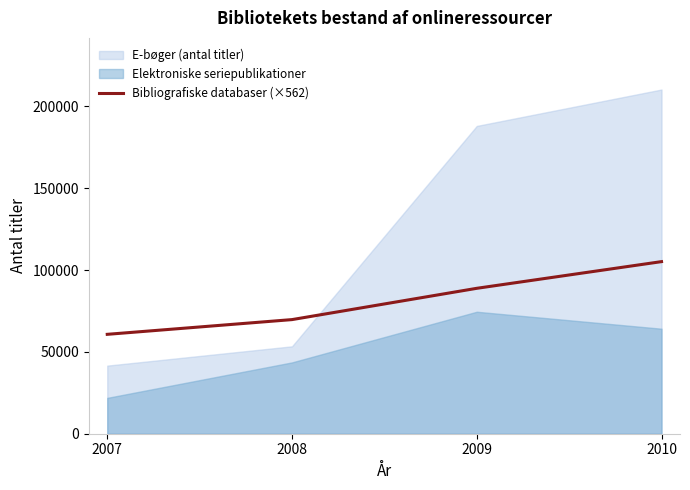

Between 2009 and 2008, which is larger?

2009